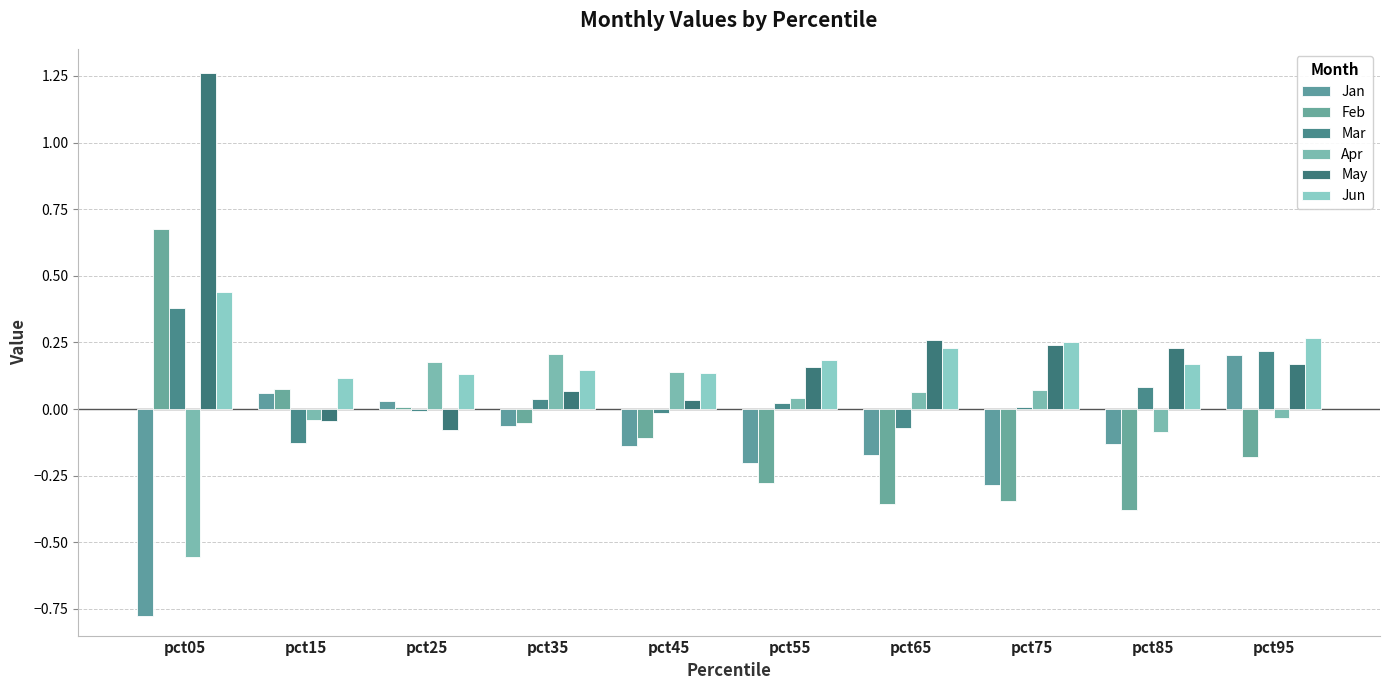

How many negative values does the May series have?

2